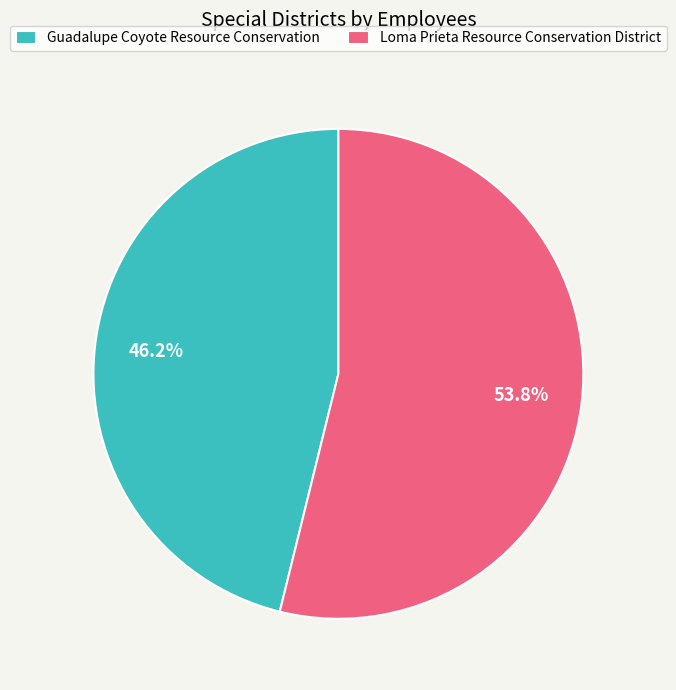

The Loma Prieta Resource Conservation District slice represents 64% of the pie. True or false?

False